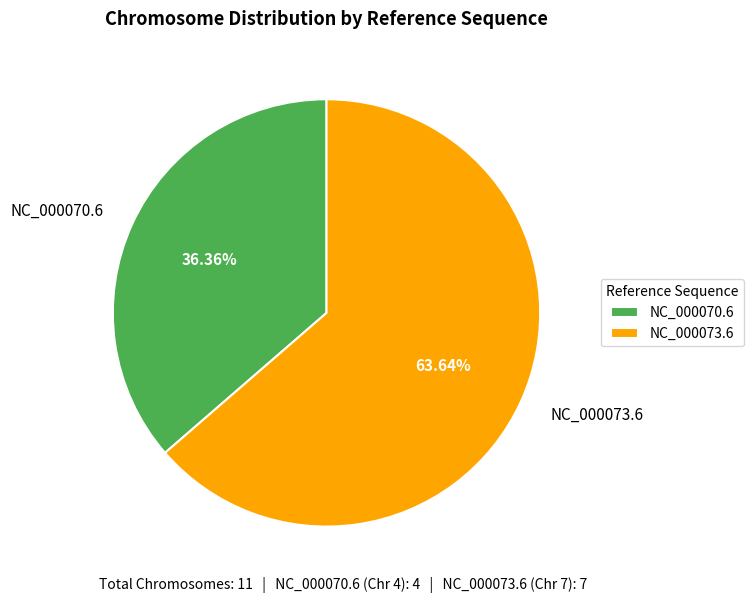

The NC_000070.6 slice represents 48% of the pie. True or false?

False